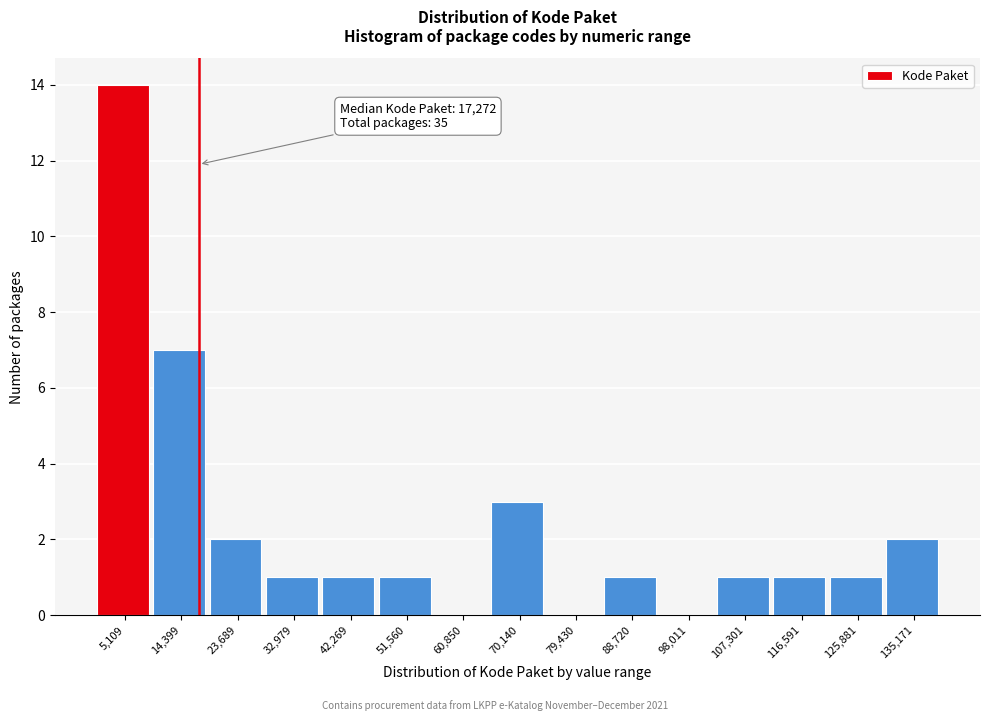

Over which range of the x-axis is the bar tallest?

0 to 10000